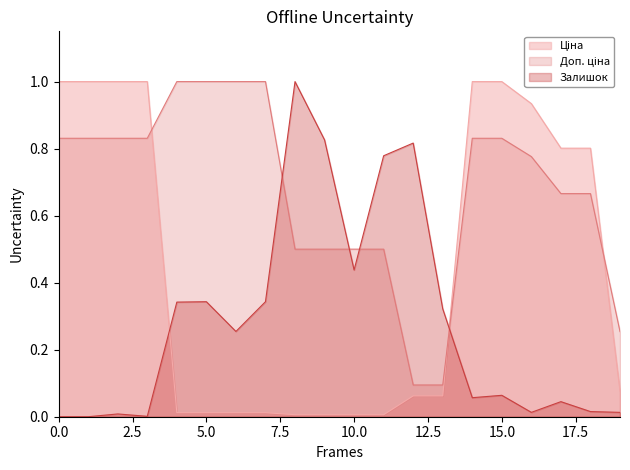

What is the difference between the maximum and minimum values in the Залишок series?

1.0